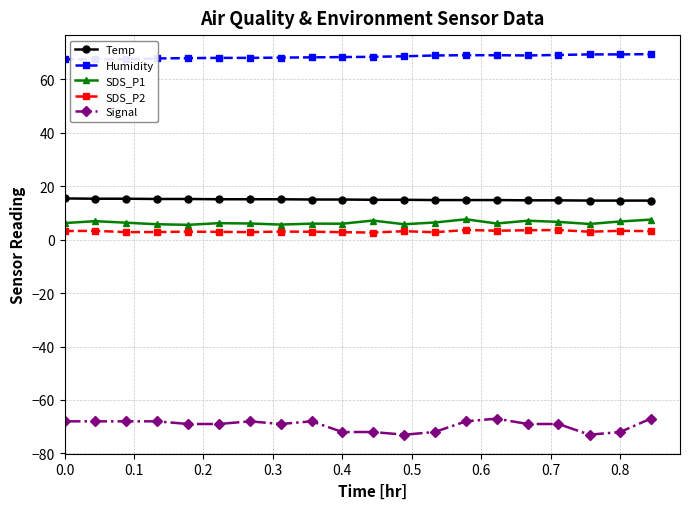

True or false: SDS_P1 and SDS_P2 cross at least once.

False